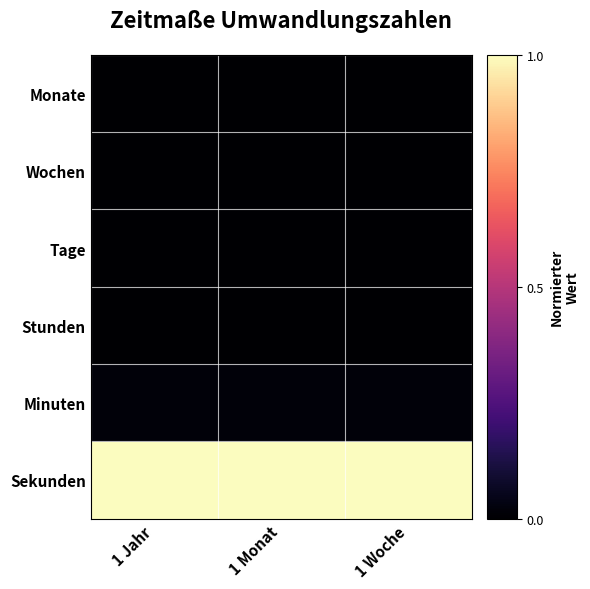

Reading right to left, transcribe all the data shown in this chart.

Monate: 1 Woche=0.0	1 Monat=0.0	1 Jahr=0.0
Wochen: 1 Woche=0.0	1 Monat=0.0	1 Jahr=0.0
Tage: 1 Woche=0.0	1 Monat=0.0	1 Jahr=0.0
Stunden: 1 Woche=0.0	1 Monat=0.0	1 Jahr=0.0
Minuten: 1 Woche=0.0	1 Monat=0.0	1 Jahr=0.0
Sekunden: 1 Woche=1.0	1 Monat=1.0	1 Jahr=1.0